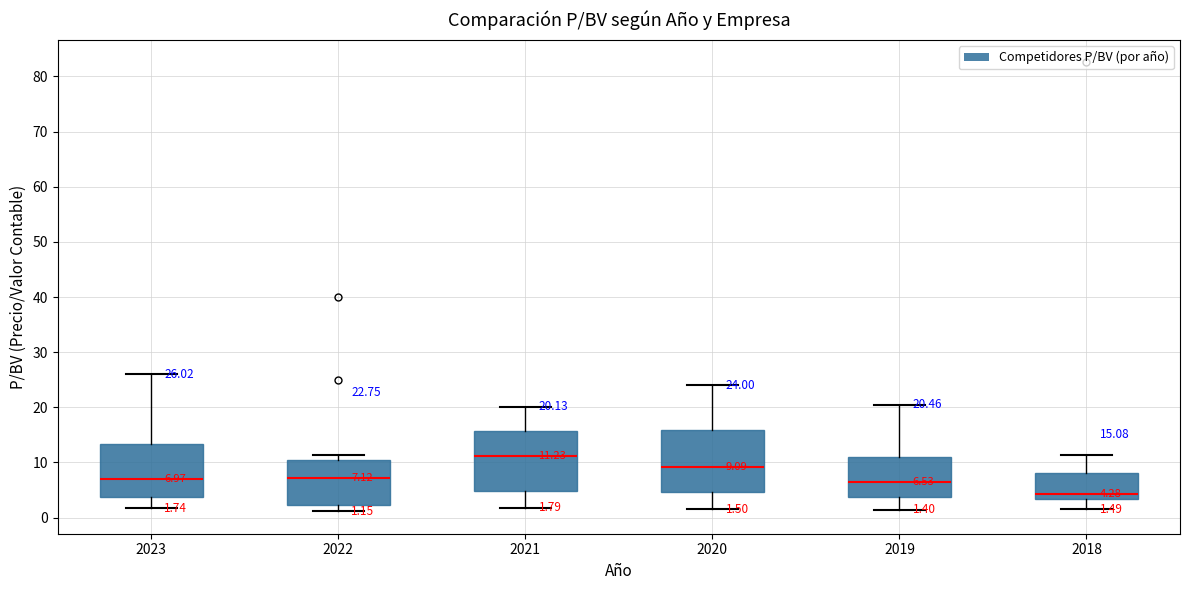

Which box's median line is the lowest?

2018